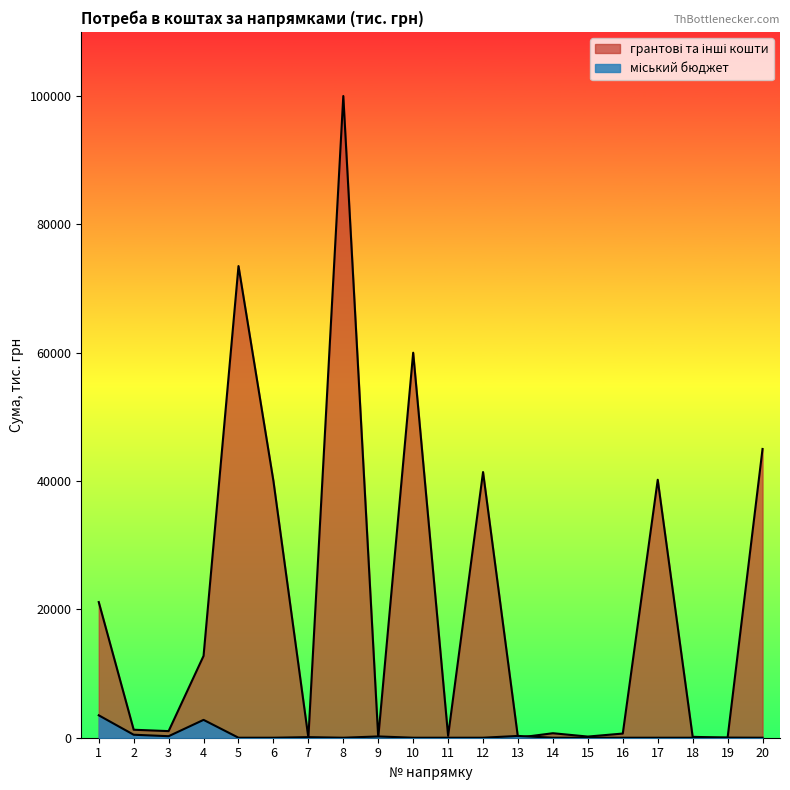

Does the chart display data point markers on the line(s)?

No